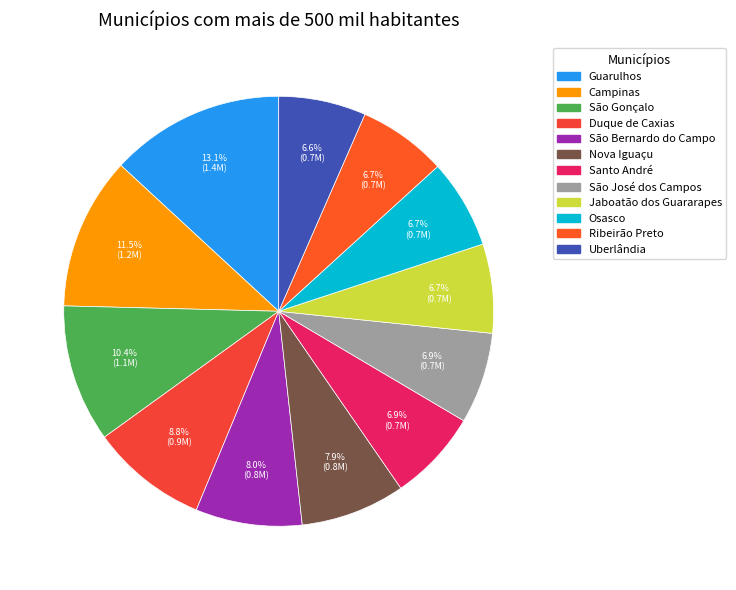

To the nearest percent, what percentage of the pie is Osasco?

7%